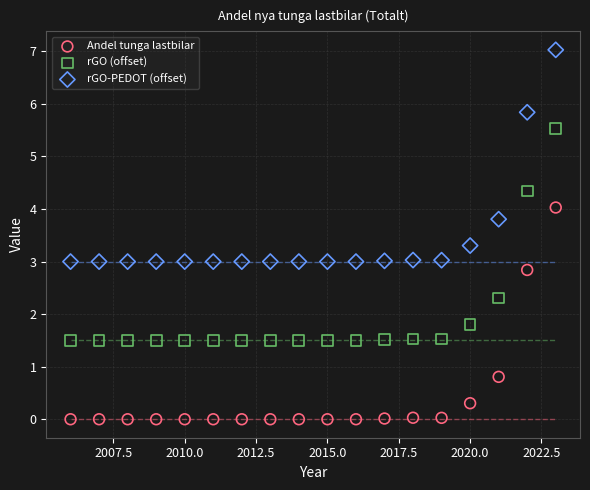

Which series reaches the minimum Y coordinate?

Andel tunga lastbilar